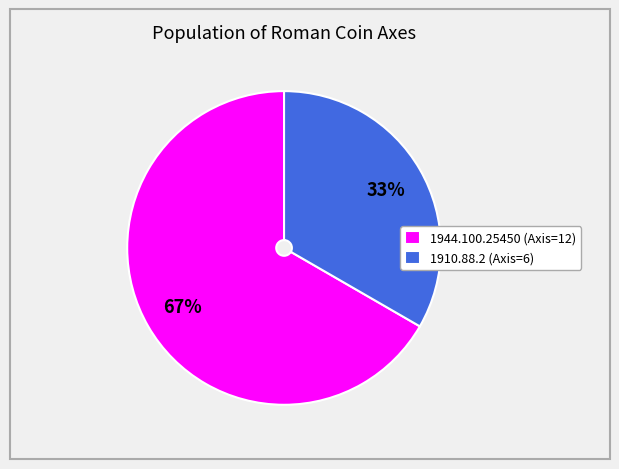

To the nearest percent, what percentage of the pie is 1944.100.25450?

67%